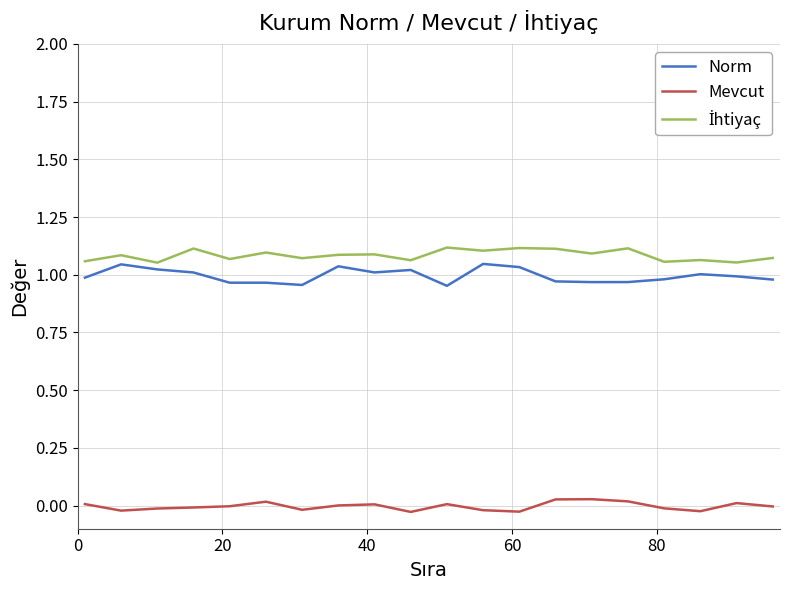

Which series has the largest range (max minus min)?

Norm